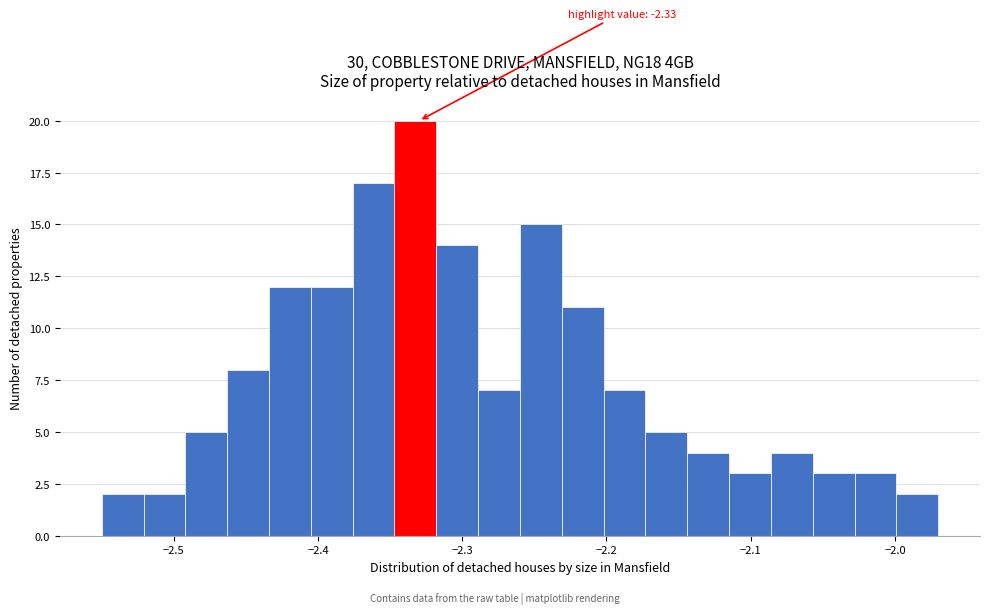

Around what value on the x-axis is the tallest bar? Give the approximate position of its centre, as read against the axis.

-2.33